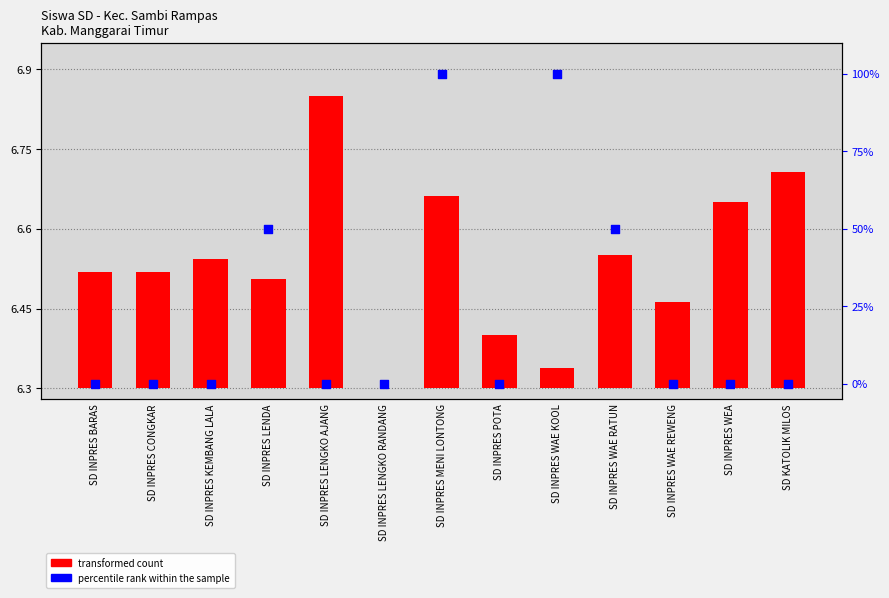

Is the value of percentile rank within the sample at SD INPRES KEMBANG LALA greater than the value of transformed count at SD INPRES POTA?

No